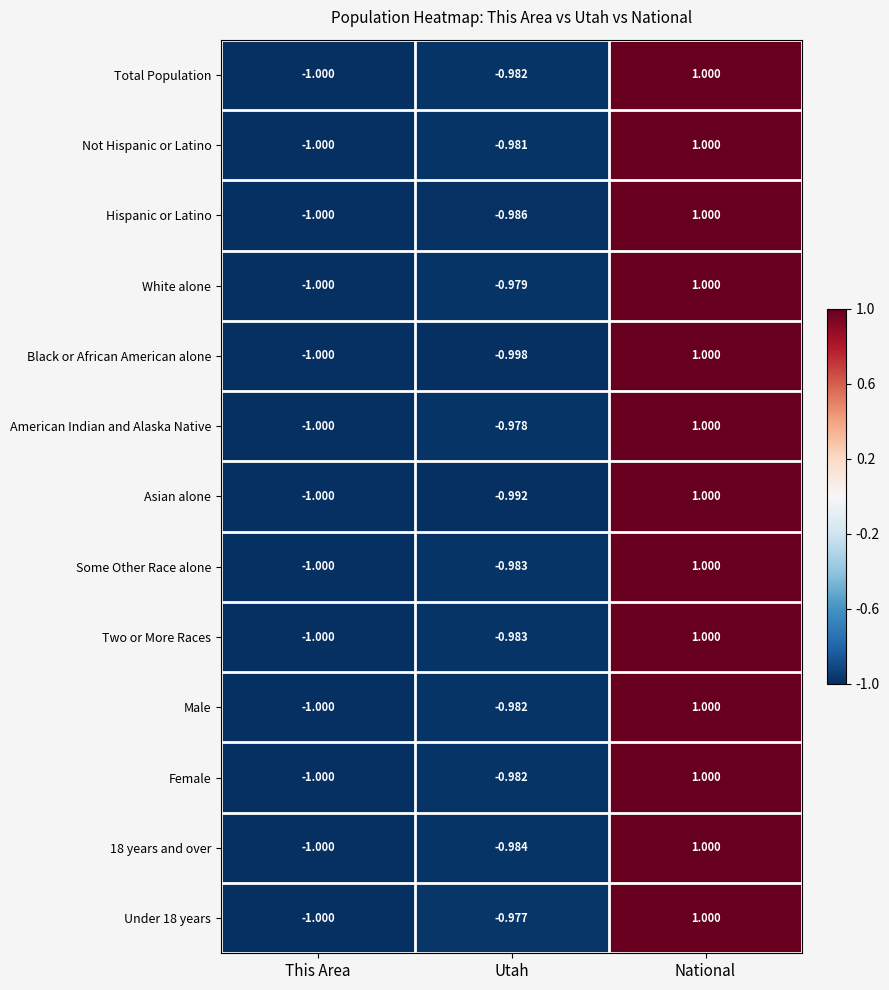

Which series changed the most between This Area and Utah?

Under 18 years